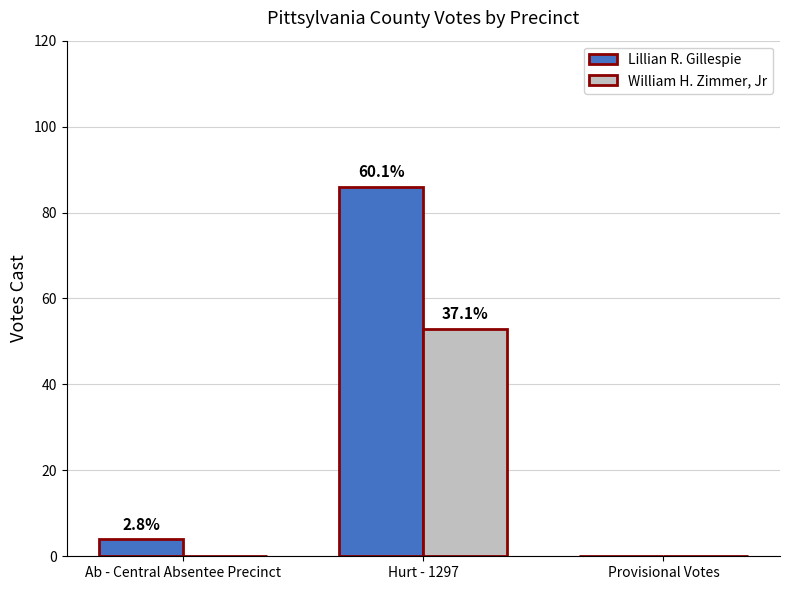

Does the chart contain stacked bars?

No